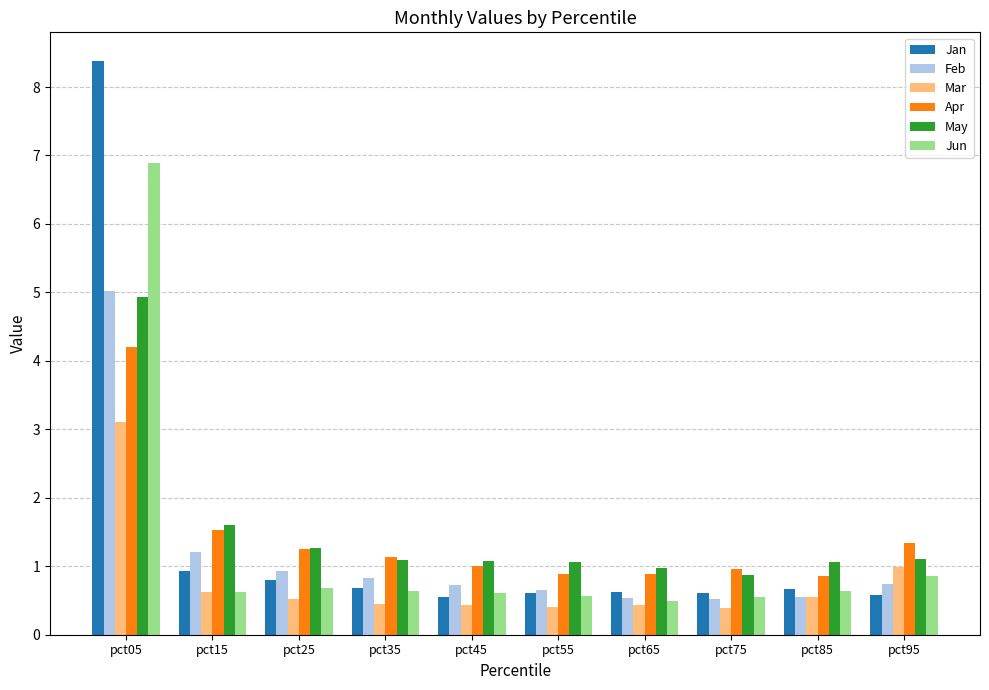

How many bars are there in each group?

6